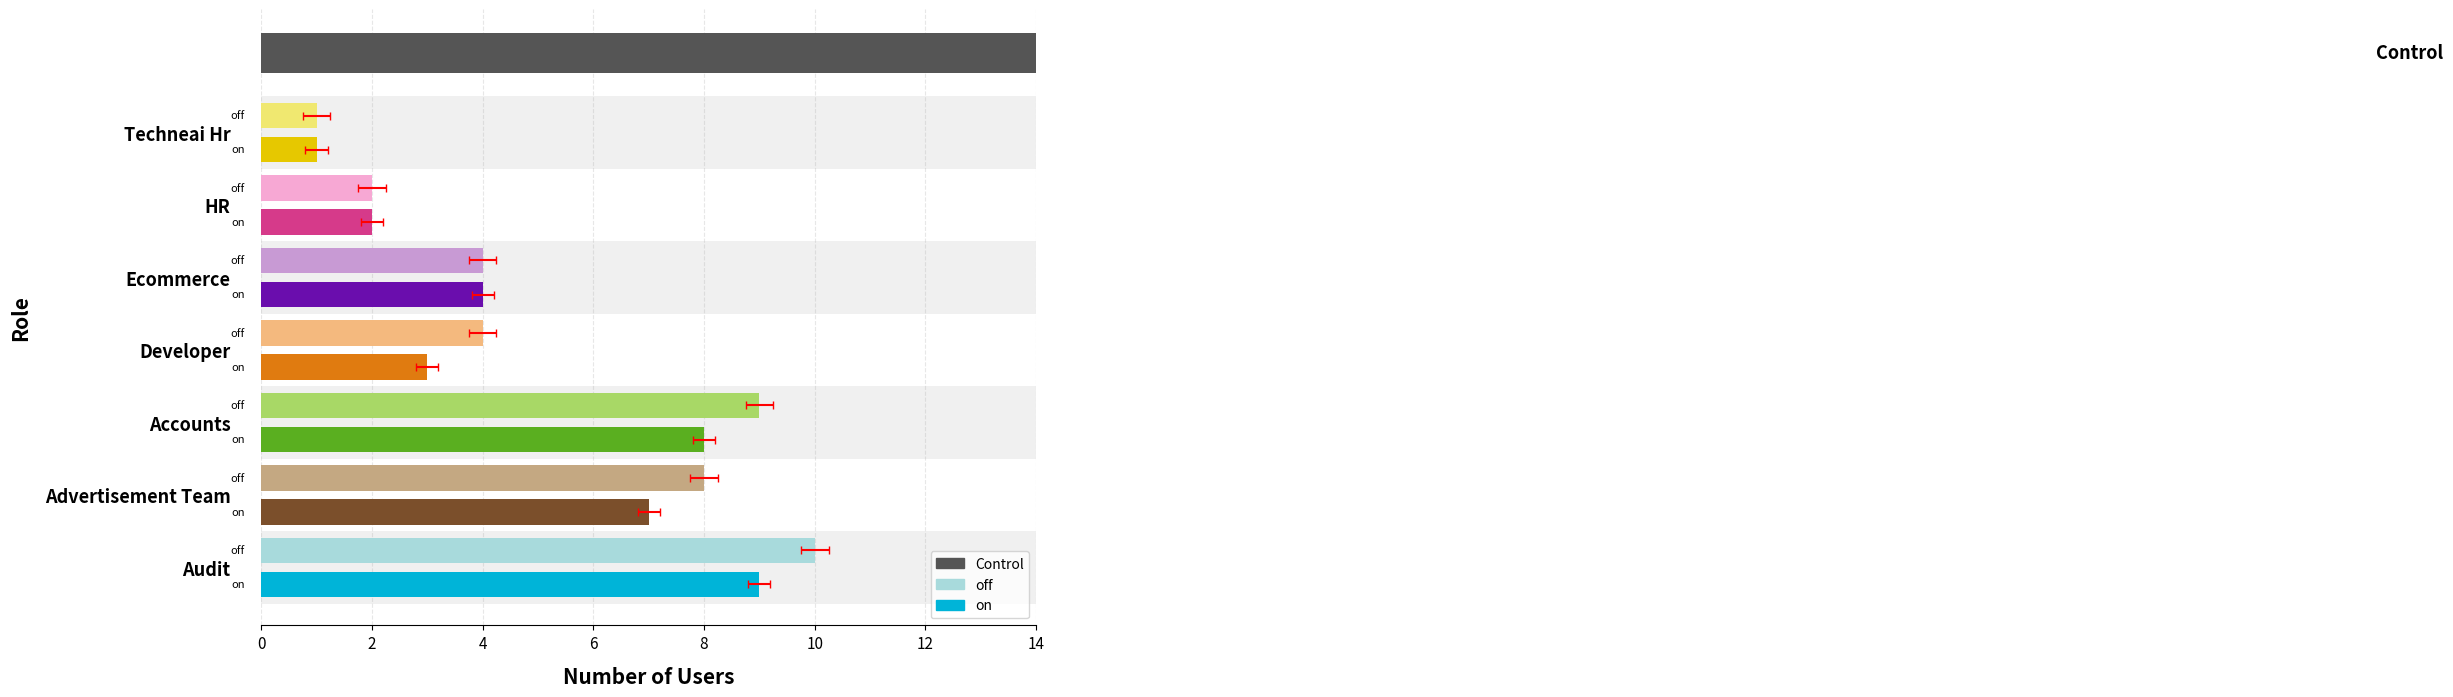

At which category is the sum across all series the highest?

Audit